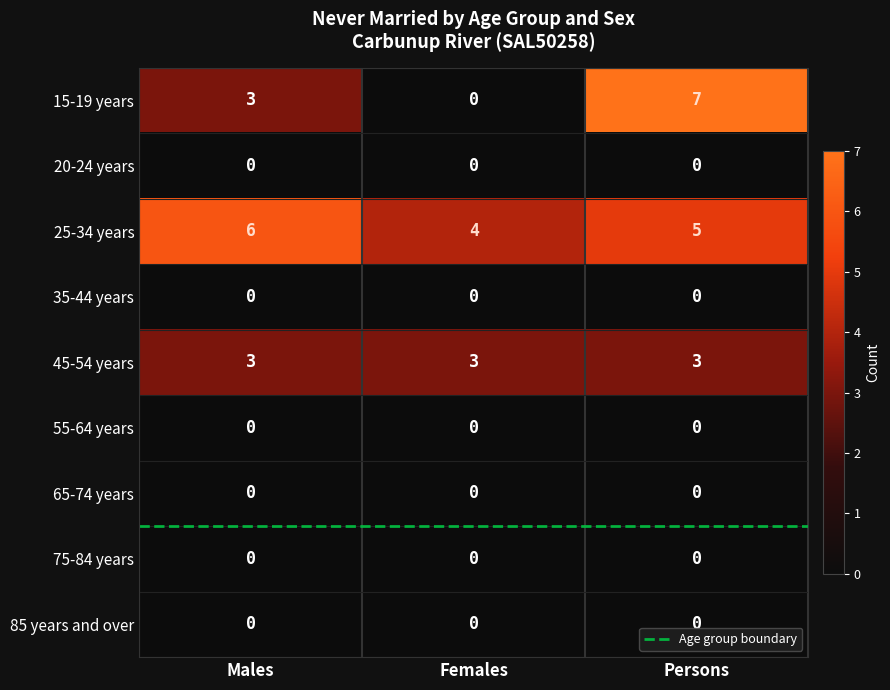

Which series has the largest range (max minus min)?

15-19 years